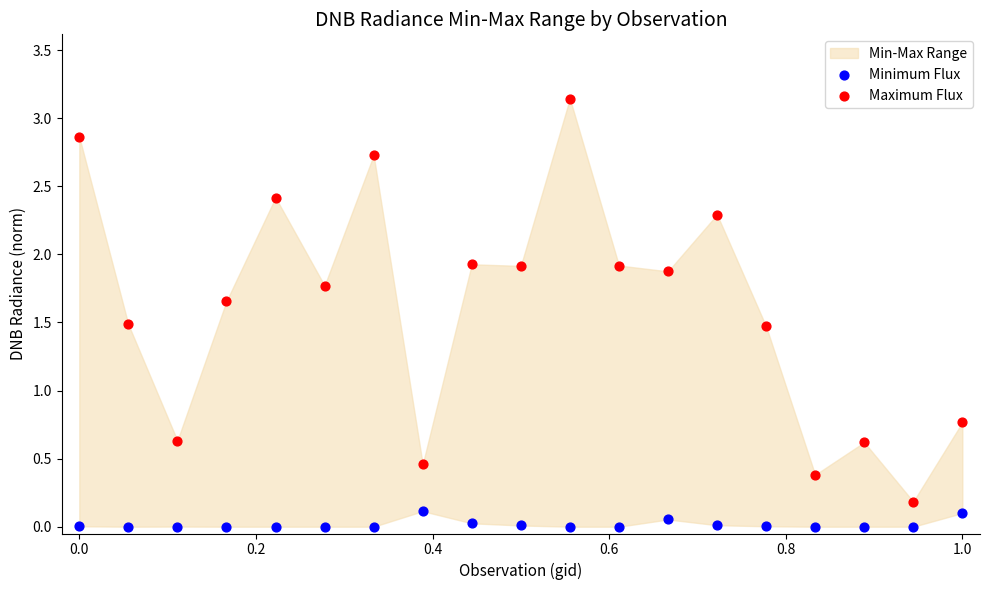

Across all series, what Y value is closest to 1?

0.8